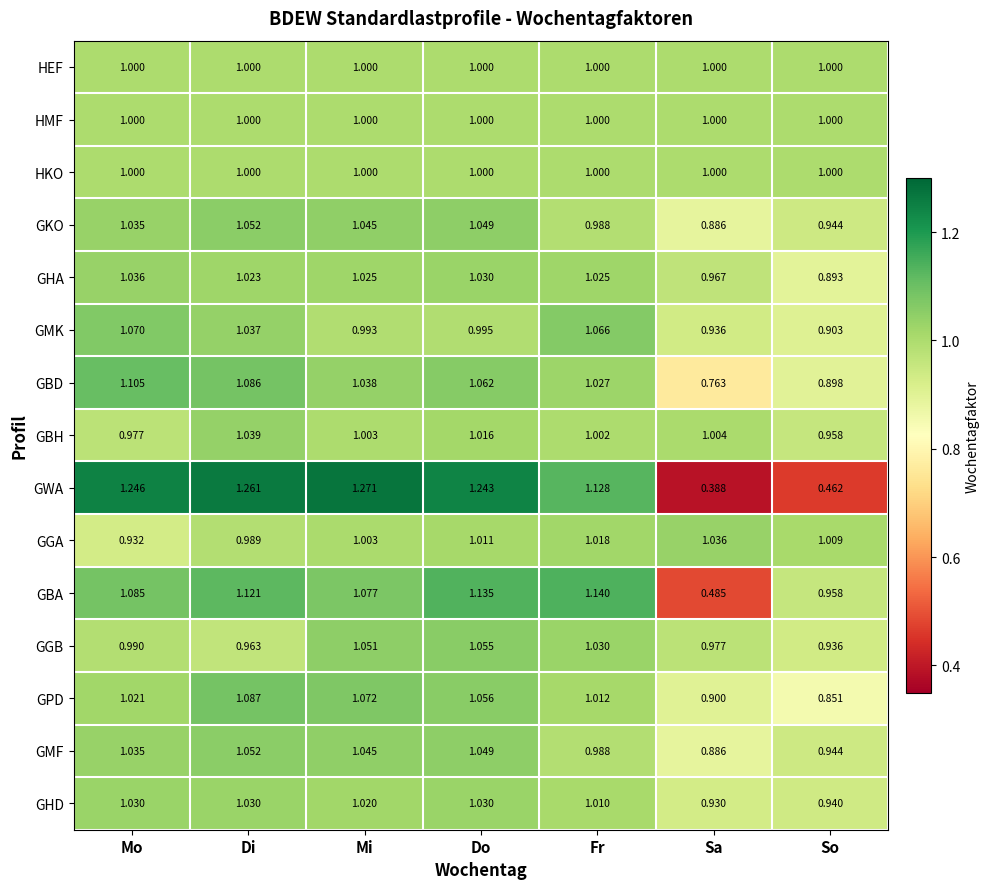

Rank the categories by GBD value from lowest to highest.

Sa, So, Fr, Mi, Do, Di, Mo